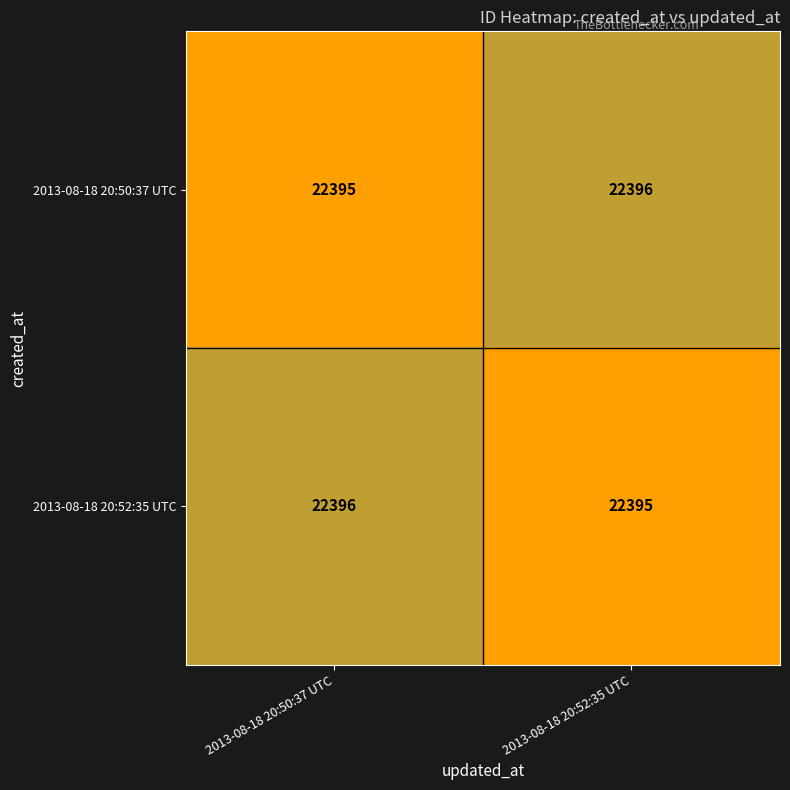

True or false: 2013-08-18 20:50:37 UTC has a value of 12898 at 2013-08-18 20:52:35 UTC.

False